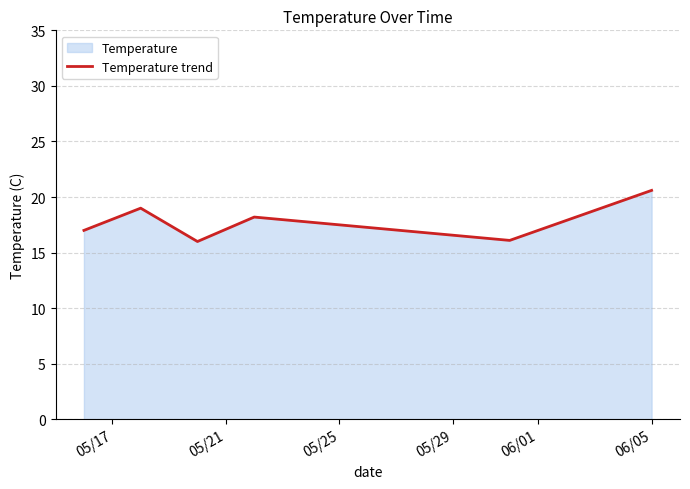

True or false: the data has more than 0 interior local peaks.

True